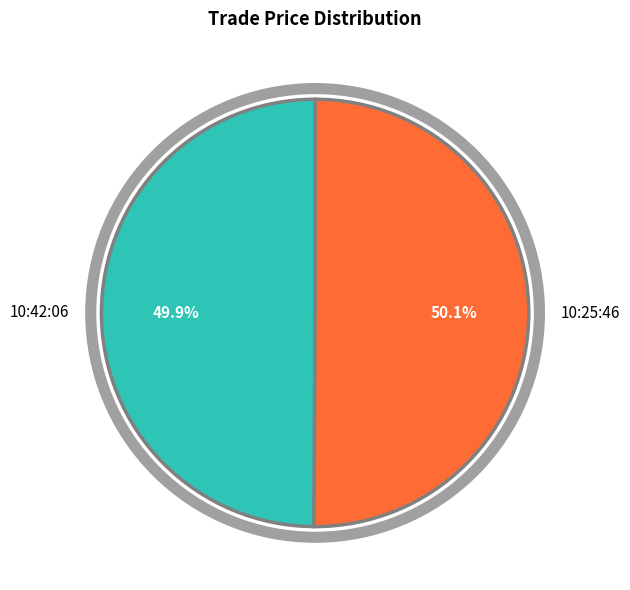

What percentage is NOT represented by 10:42:06?

50.1%